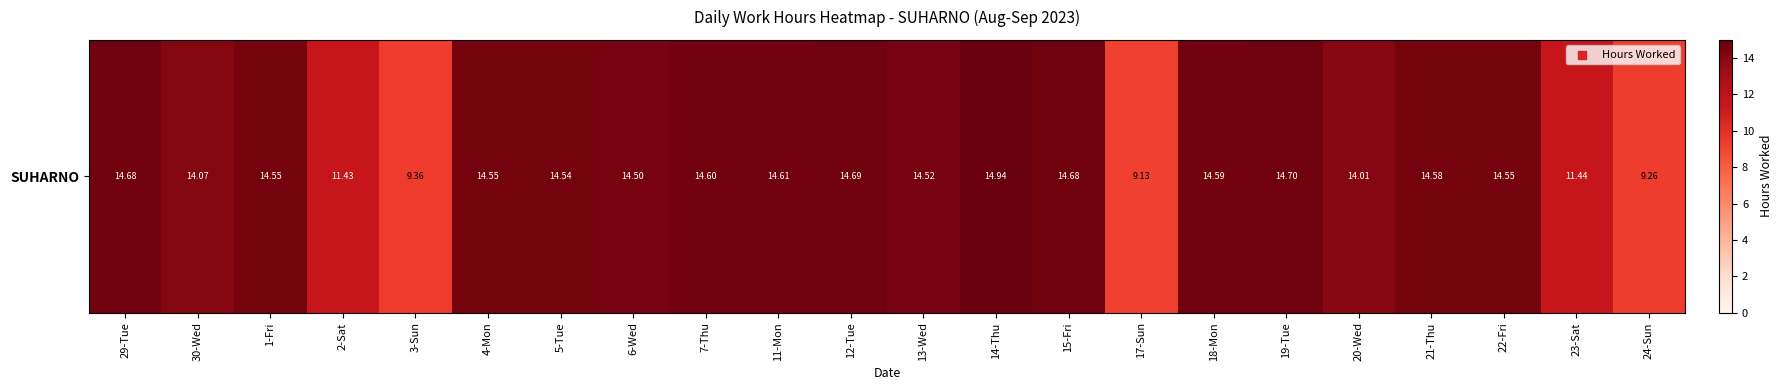

What is the average value?

13.5